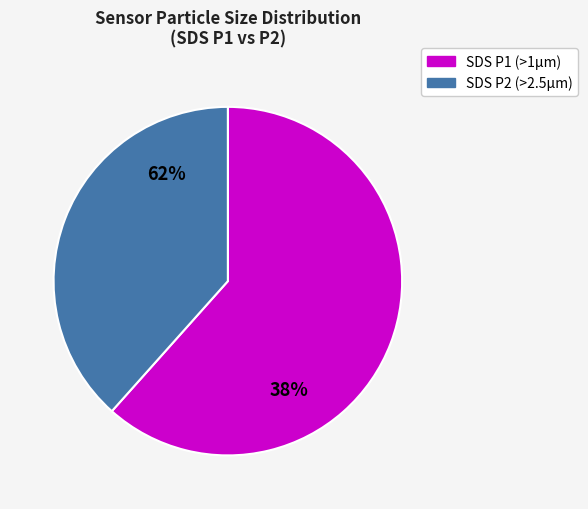

Is there a majority slice in this chart?

Yes